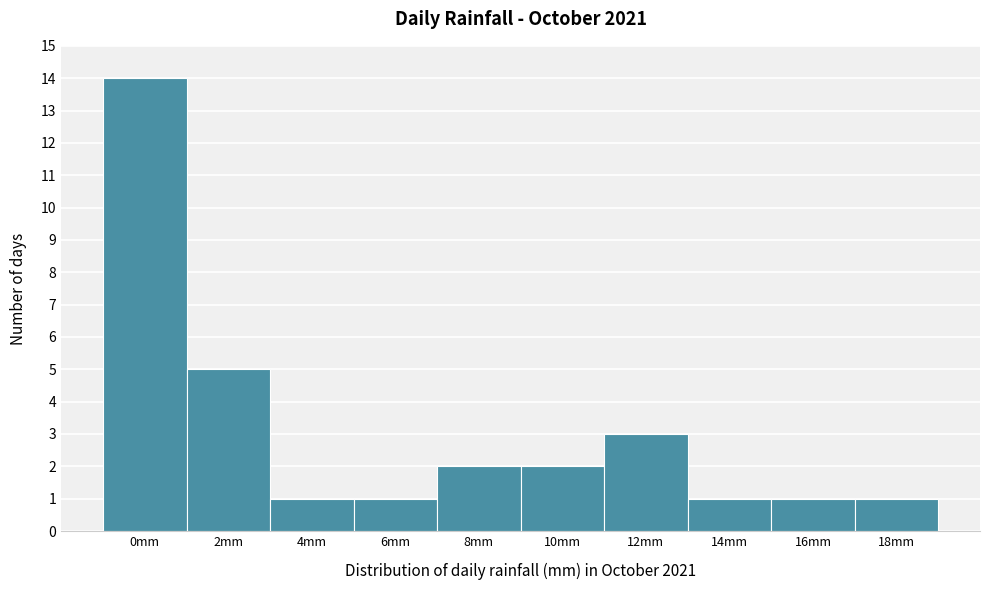

Reading left to right, what are all the values shown in this chart?

14	5	1	1	2	2	3	1	1	1